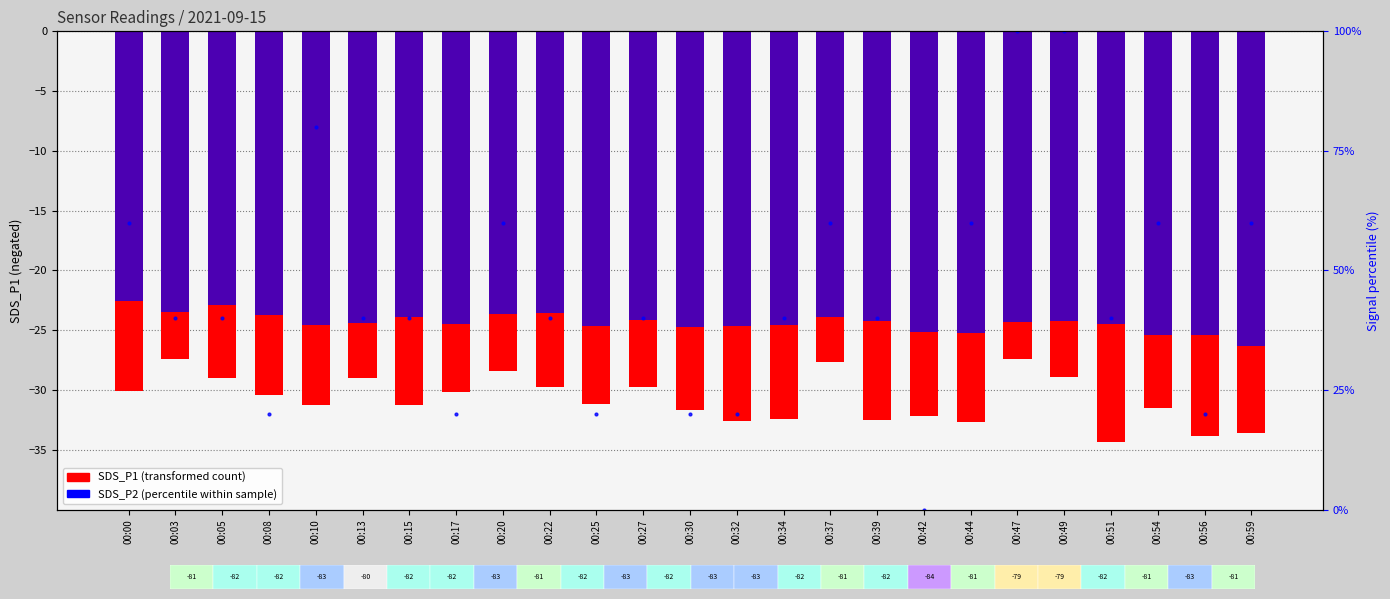

True or false: Signal percentile has a value of 40.0 at 00:05.

True